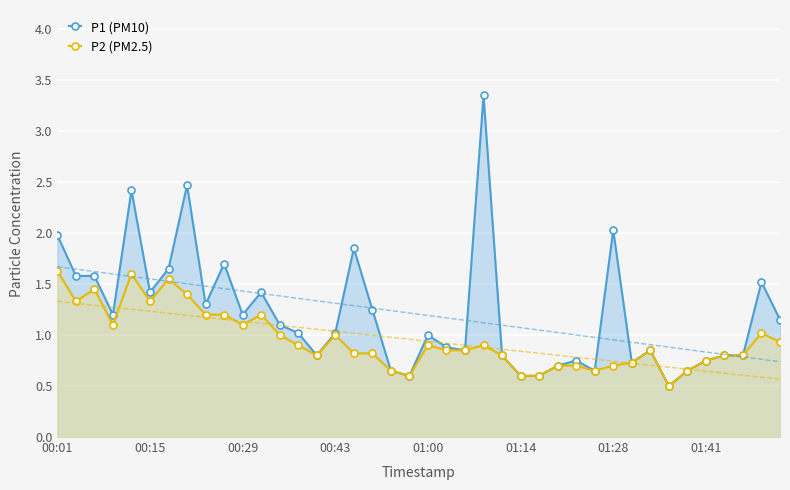

What is the value of the P2 (PM2.5) point at the 36th from the left?

0.8